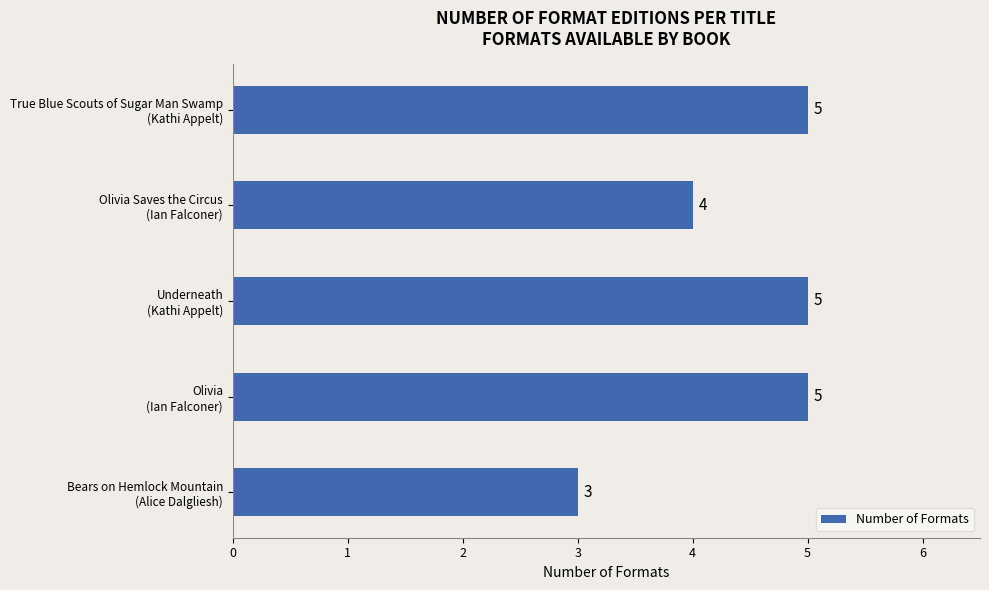

How many distinct data groups are displayed?

1